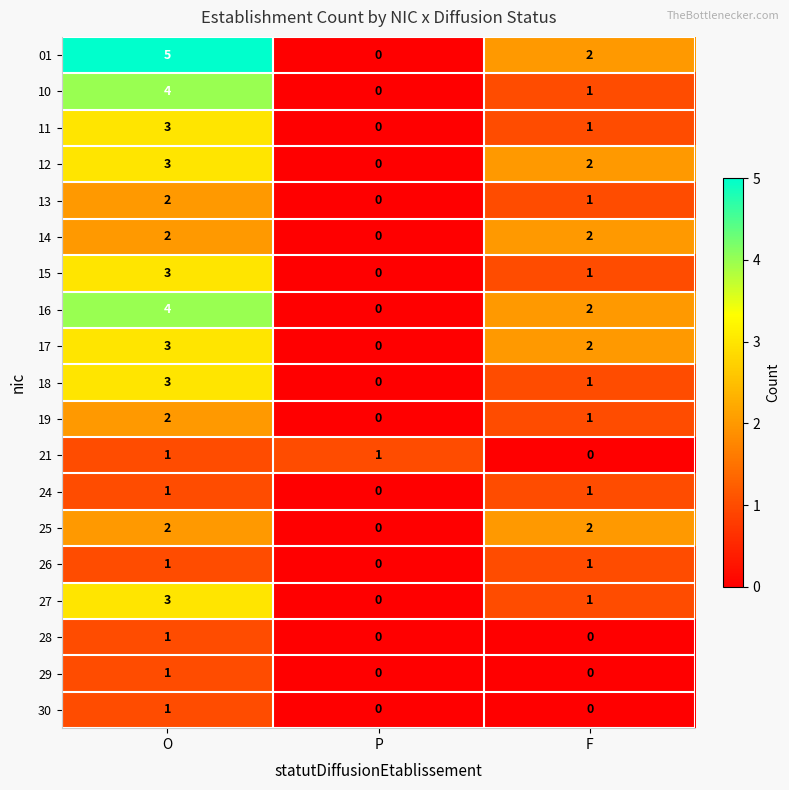

At which label is 18 closest to 1?

F